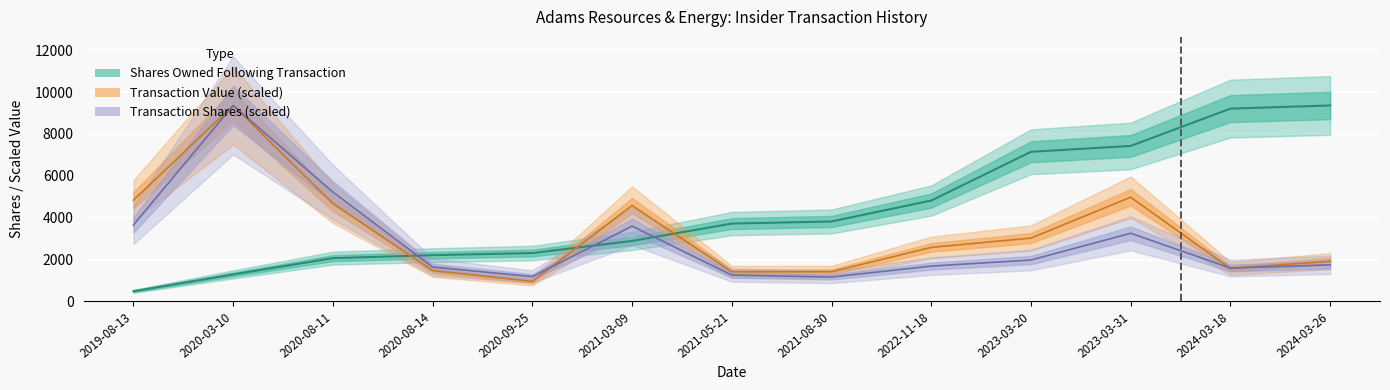

Reading right to left, what are all the values shown in this chart?

transactionShares: 1744.5	1593.3	3256.3	1977.1	1686.3	1163.0	1256.0	3593.6	1186.2	1639.8	5221.8	9362.0	3651.8
sharesOwnedFollowingTransaction: 9362.0	9212.0	7428.0	7148.0	4819.0	3819.0	3719.0	2889.0	2310.0	2208.0	2067.0	1289.0	484.0
transactionValue: 1924.3	1571.7	4976.4	3024.5	2579.7	1417.7	1414.4	4581.7	954.2	1468.3	4677.3	9362.0	4835.5